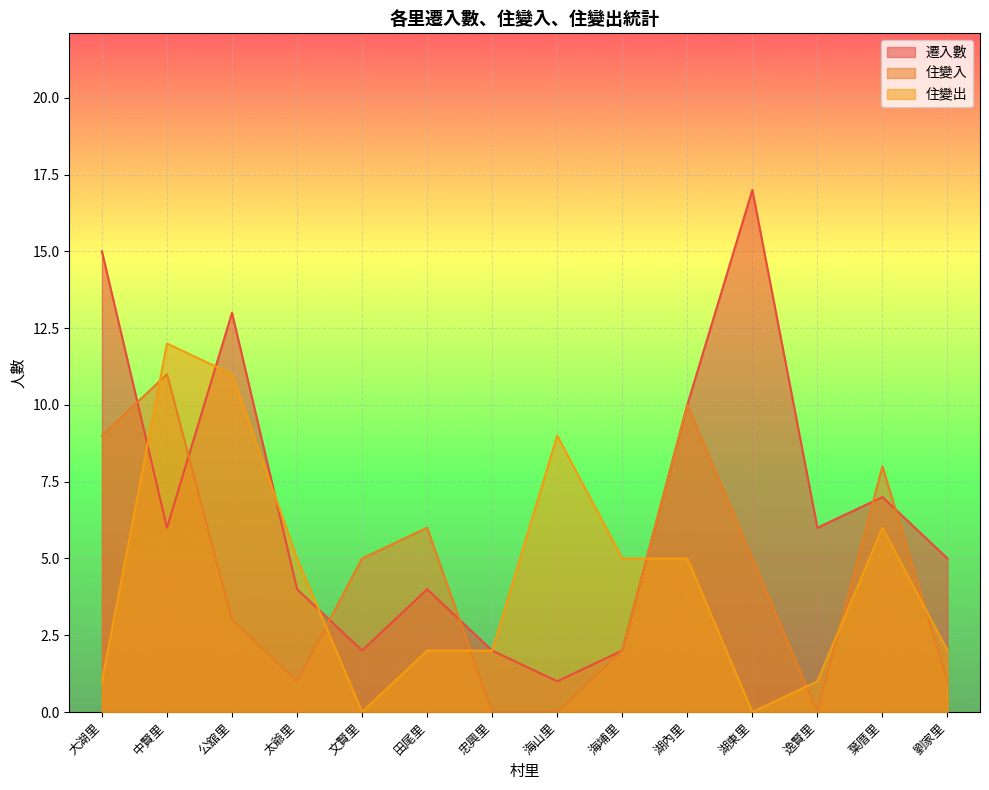

What is the highest value of the 遷入數 series?

17